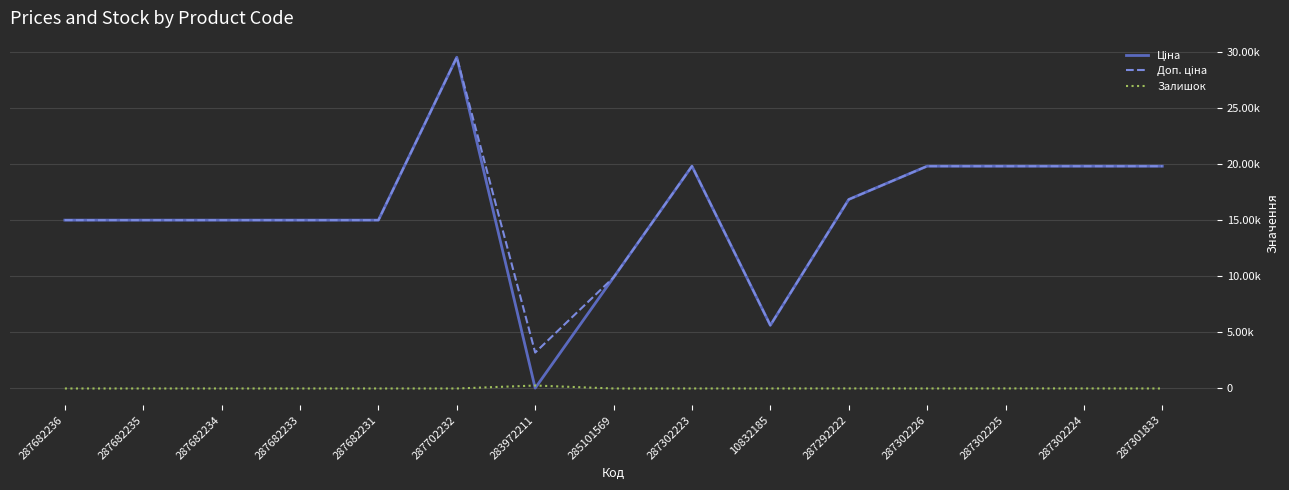

The Ціна series shows 19831.1 at 287302224. True or false?

True